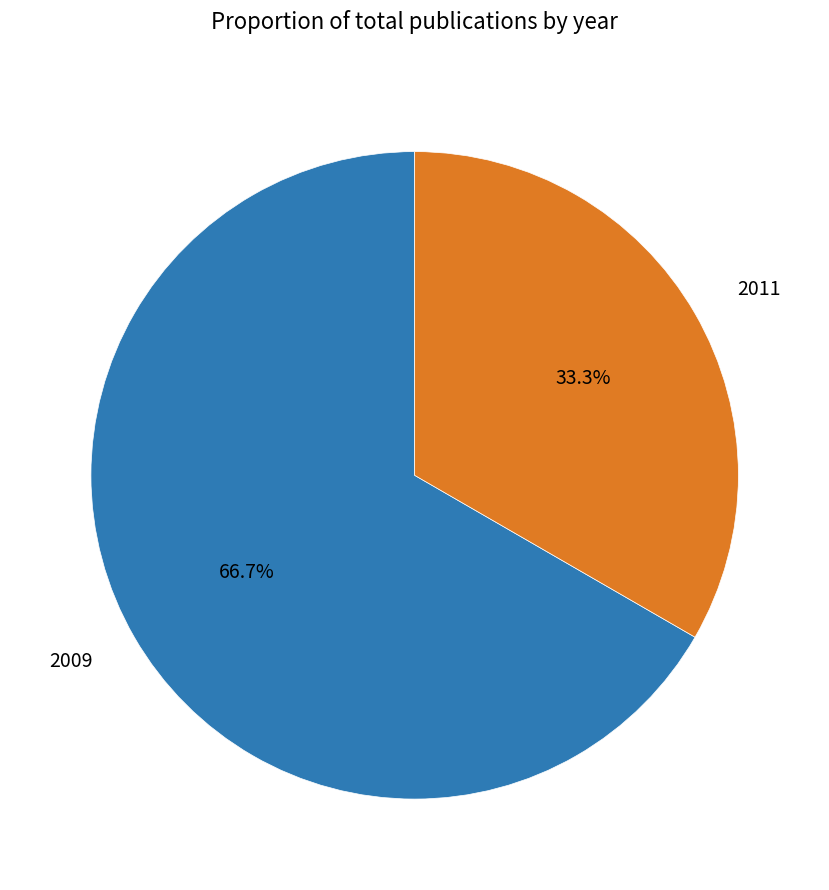

To the nearest percent, what portion does 2009 represent?

67%